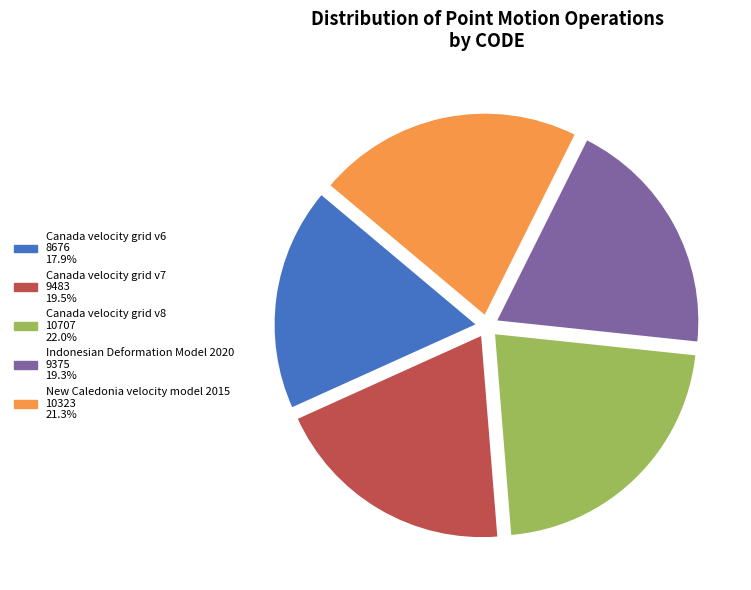

Between Canada velocity grid v6 and Indonesian Deformation Model 2020, which is larger?

Indonesian Deformation Model 2020